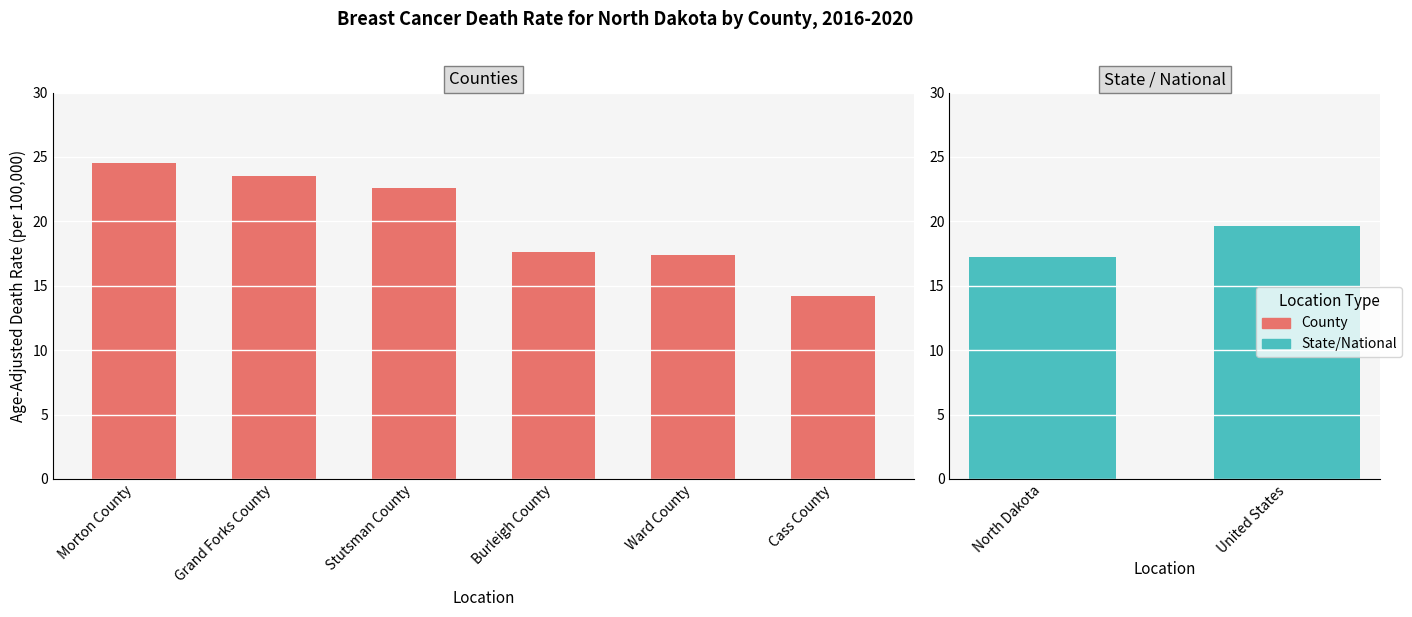

What is the label of the 3rd bar from the right?

Cass County